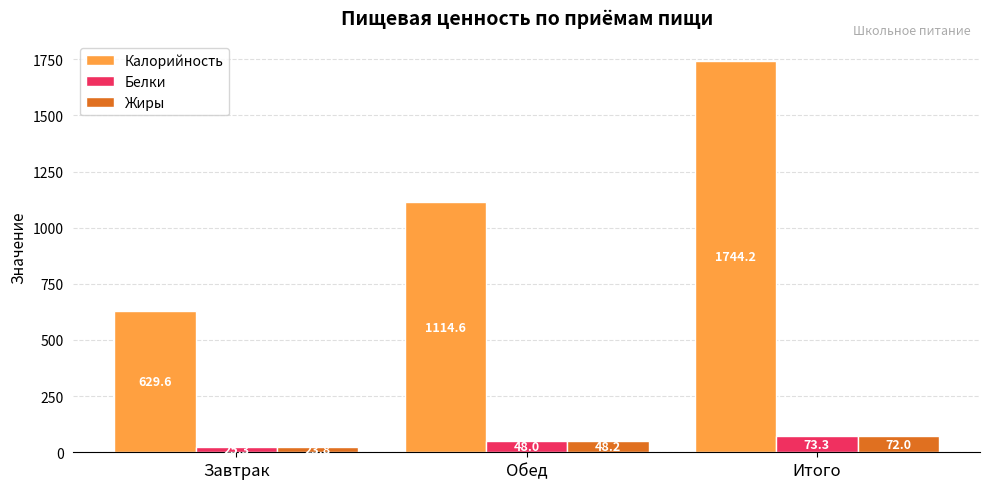

Rank the categories by Калорийность value from lowest to highest.

Завтрак, Обед, Итого